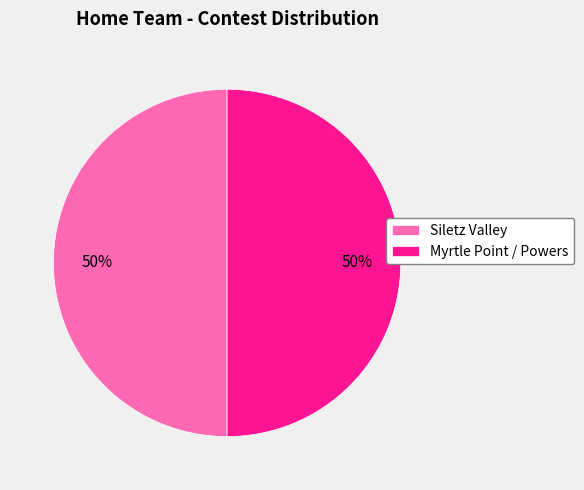

Approximately how many times larger is the value at Myrtle Point / Powers compared to Siletz Valley?

1.0